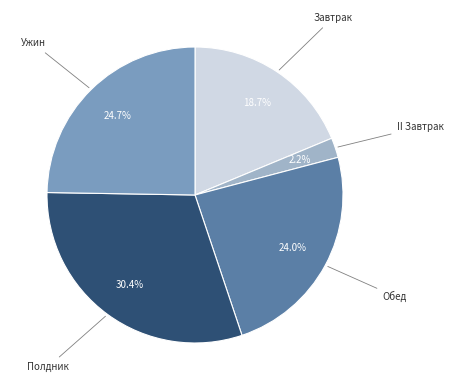

How many slices are in this pie chart?

5